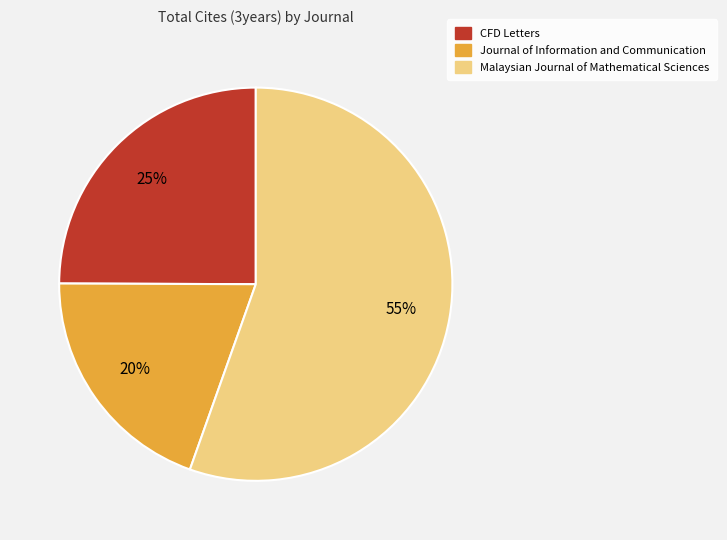

True or false: Journal of Information and Communication accounts for 20% of the total.

True